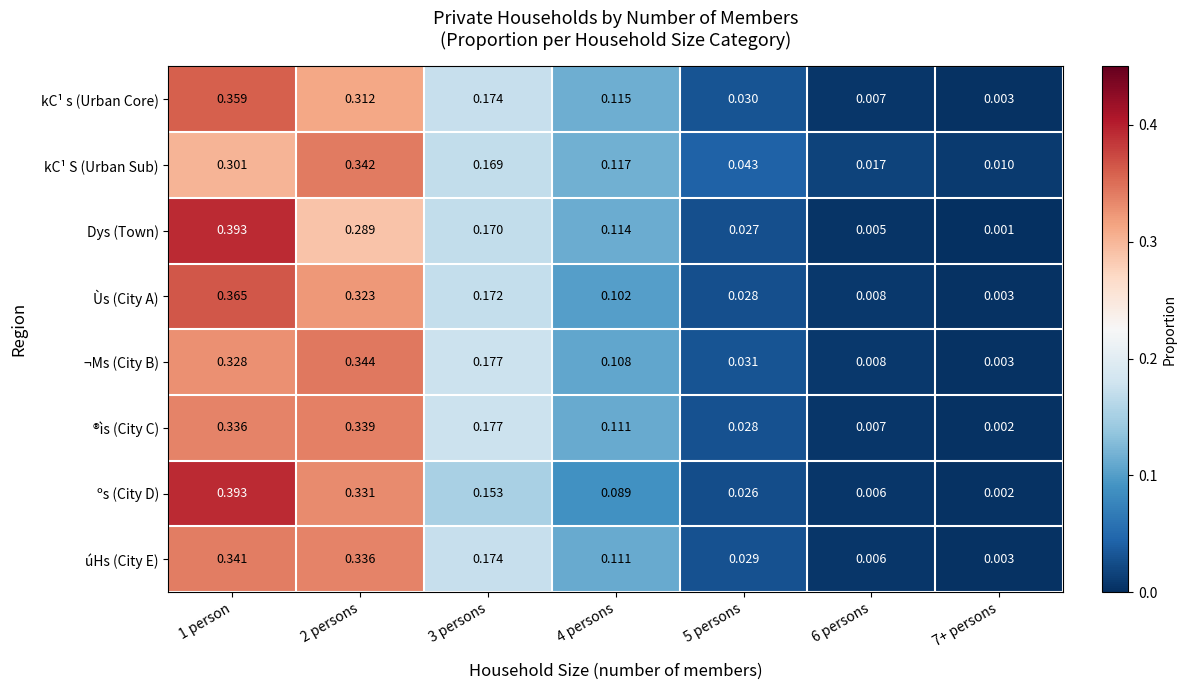

Which series has the largest range (max minus min)?

Dys (Town)